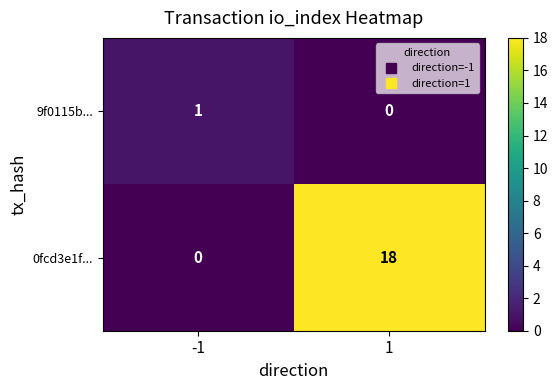

Between -1 and 1, which series saw the biggest shift?

0fcd3e1f...